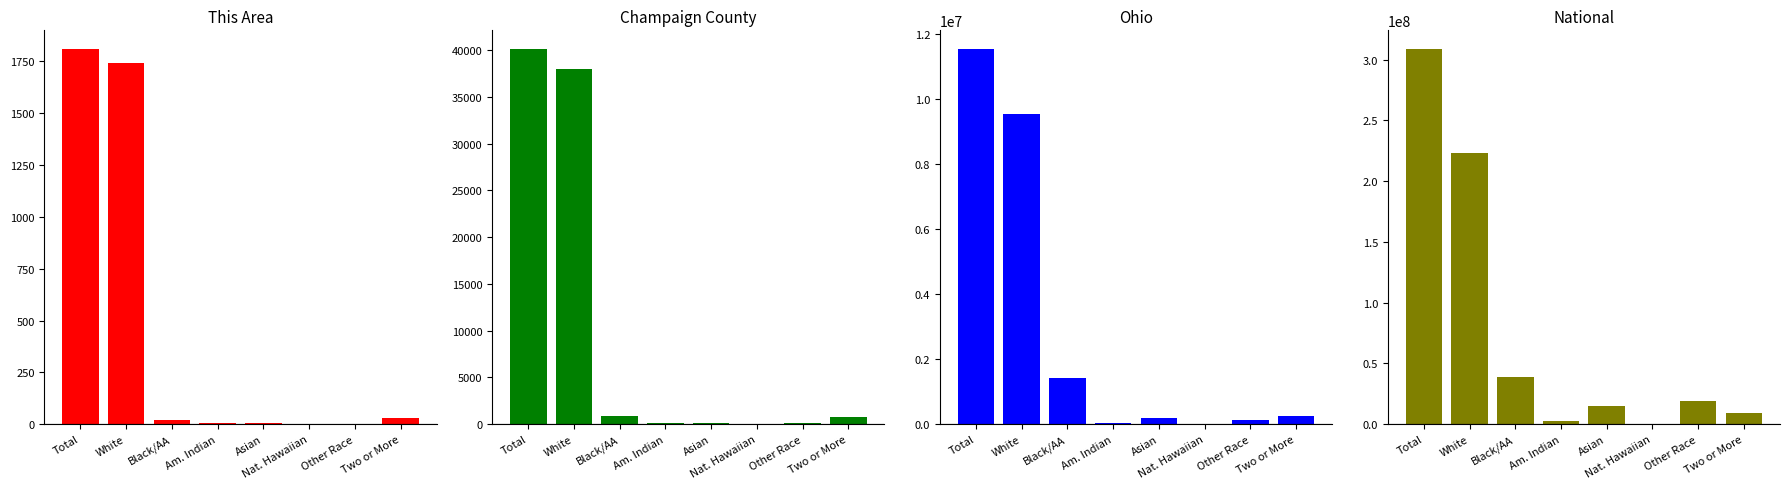

Rank the series by their maximum value, from lowest to highest.

This Area, Champaign County, Ohio, National